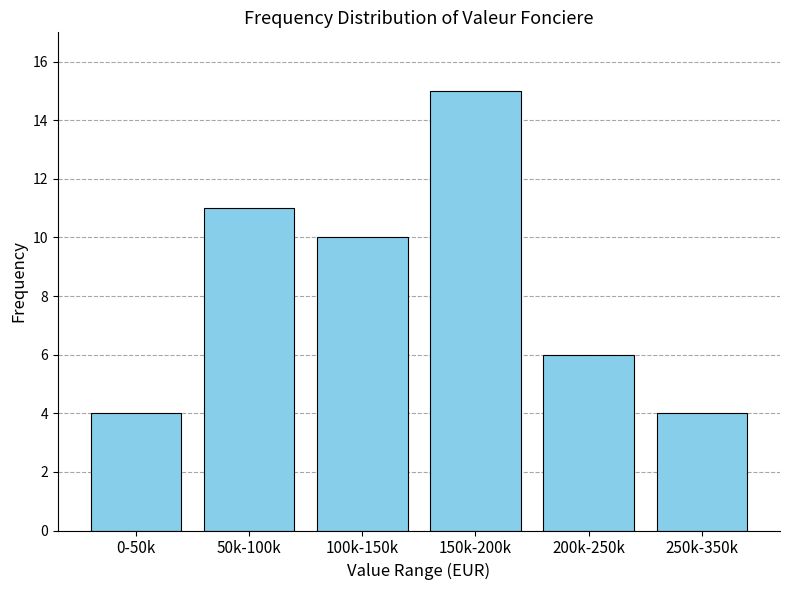

Reading left to right, list all the values displayed in this chart.

0-50k=4	50k-100k=11	100k-150k=10	150k-200k=15	200k-250k=6	250k-350k=4